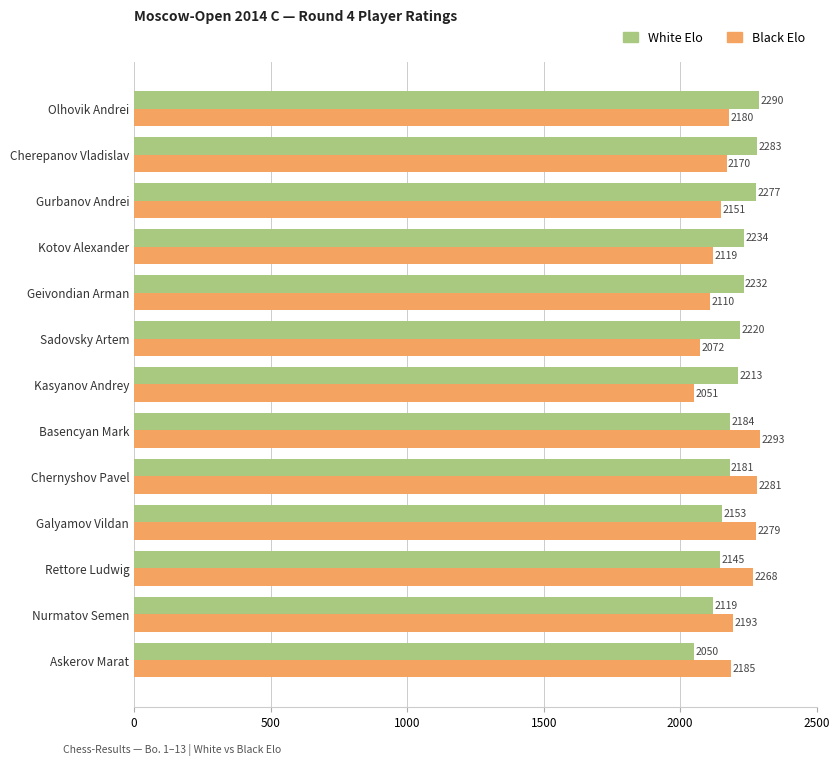

Where is White Elo nearest to the value 2170?

Chernyshov Pavel